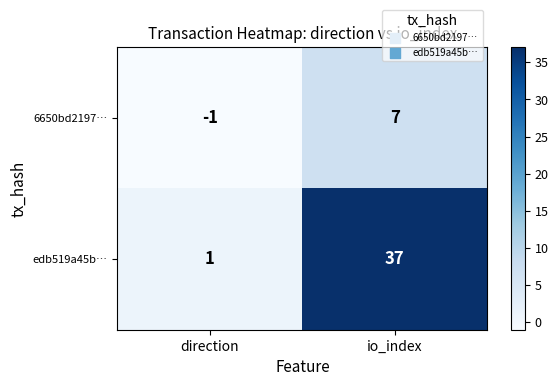

How many categories are shown in the chart?

2